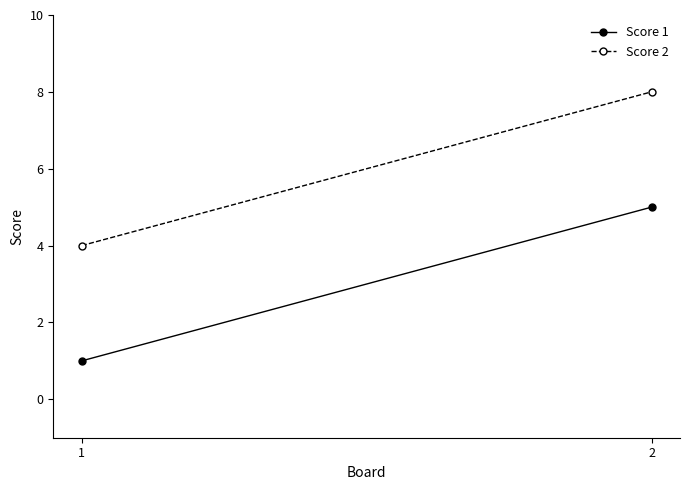

Which series has the largest total across all categories?

Score 2